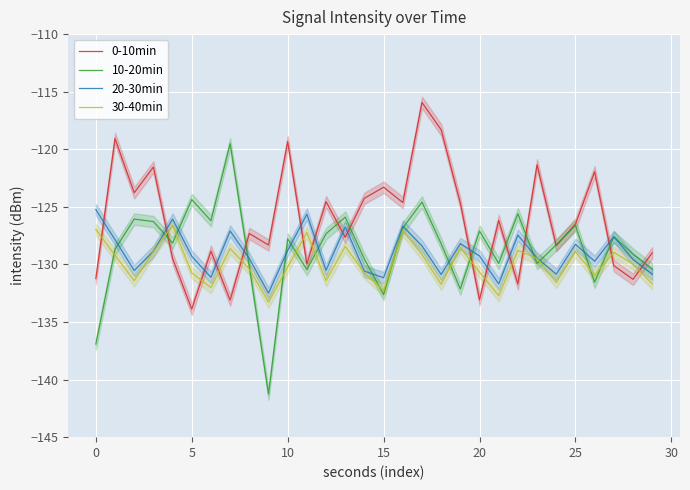

What is the minimum value for 30-40min?

-133.3